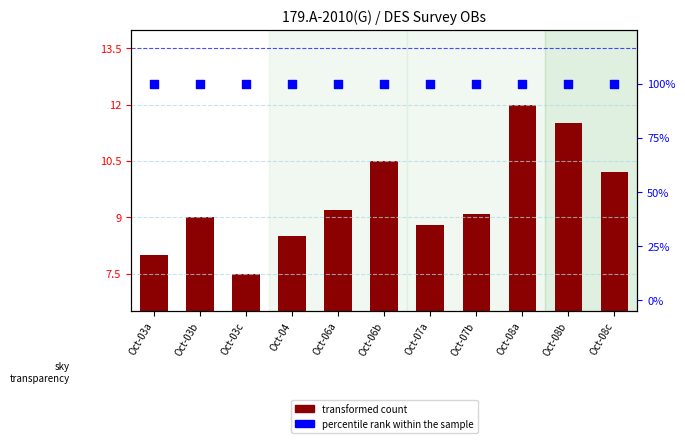

At which category is the sum across all series the highest?

Oct-08a